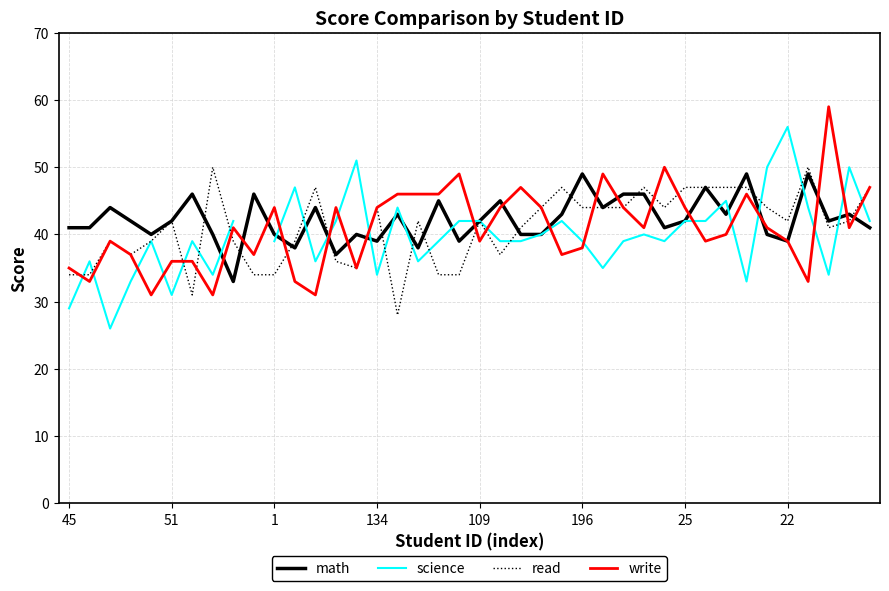

What is the minimum value for write?

31